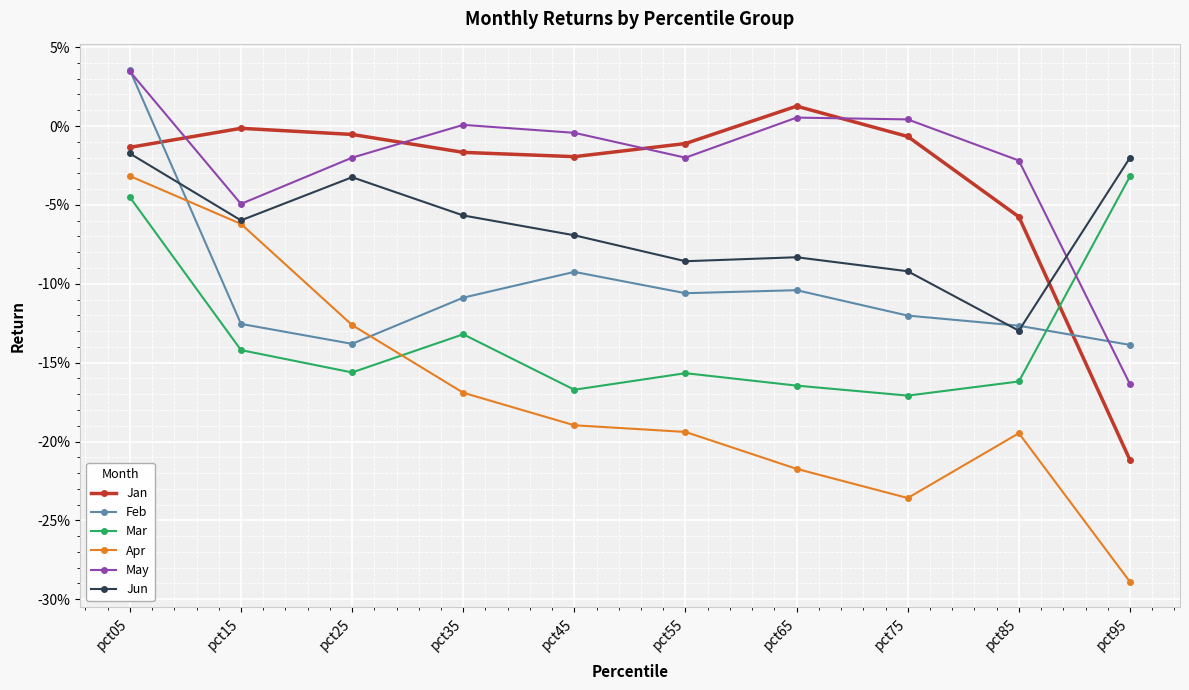

What are all the series names shown in the legend?

Jan, Feb, Mar, Apr, May, Jun